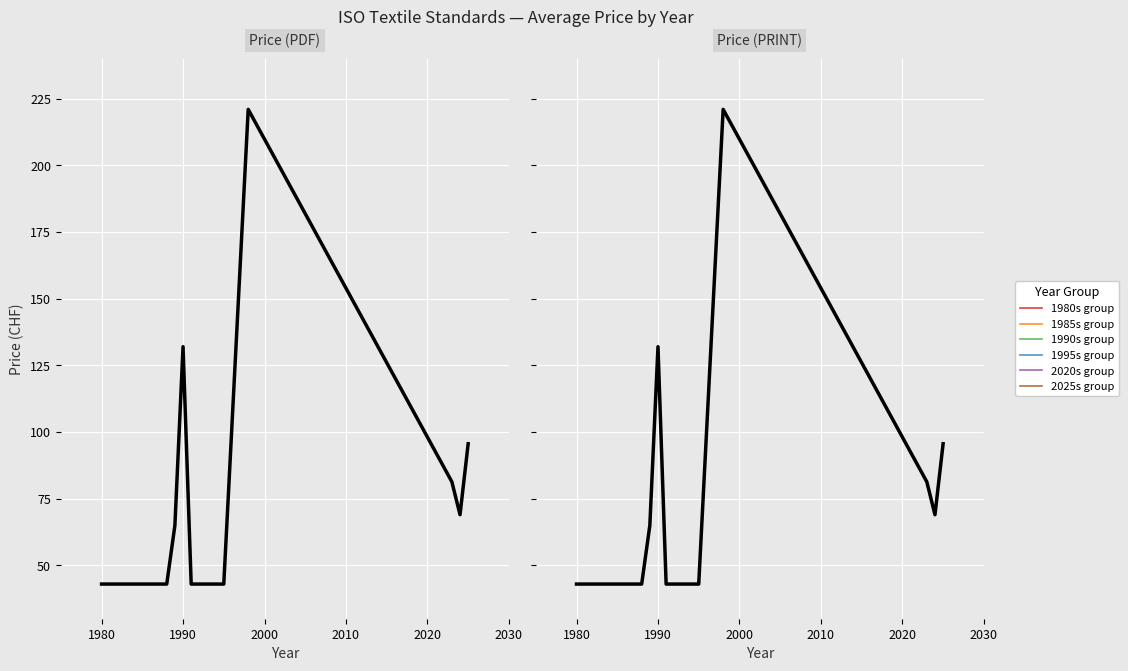

What is the total value across all series at 25?

310